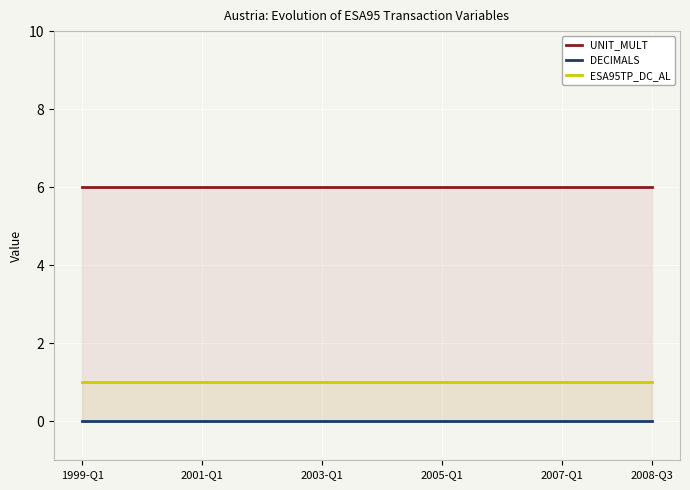

The value of UNIT_MULT at 11 is 3. True or false?

False